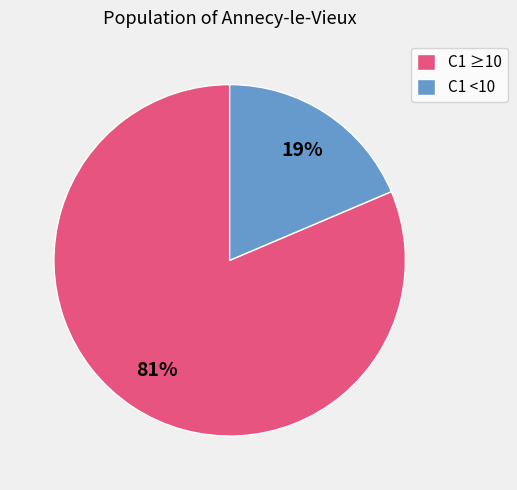

What is the smallest slice in the pie chart?

C1 <10